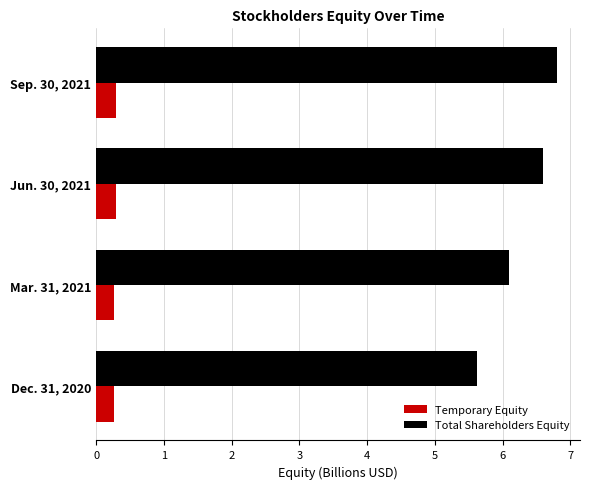

Which series has the largest total across all categories?

Total Shareholders Equity